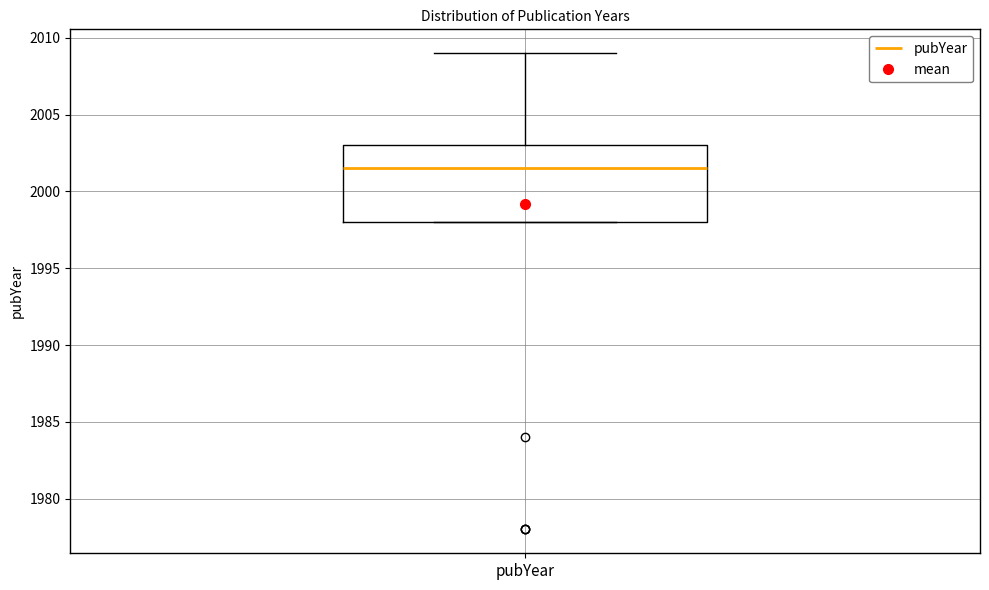

Read this box plot against the y-axis: the position of the median line, the range covered by the box, and the ends of both whiskers. The values are not printed on the chart, so give them approximately, as read against the axis.

median 2001.5, box 1998.0 to 2003.0, whiskers 1998.0 to 2009.0